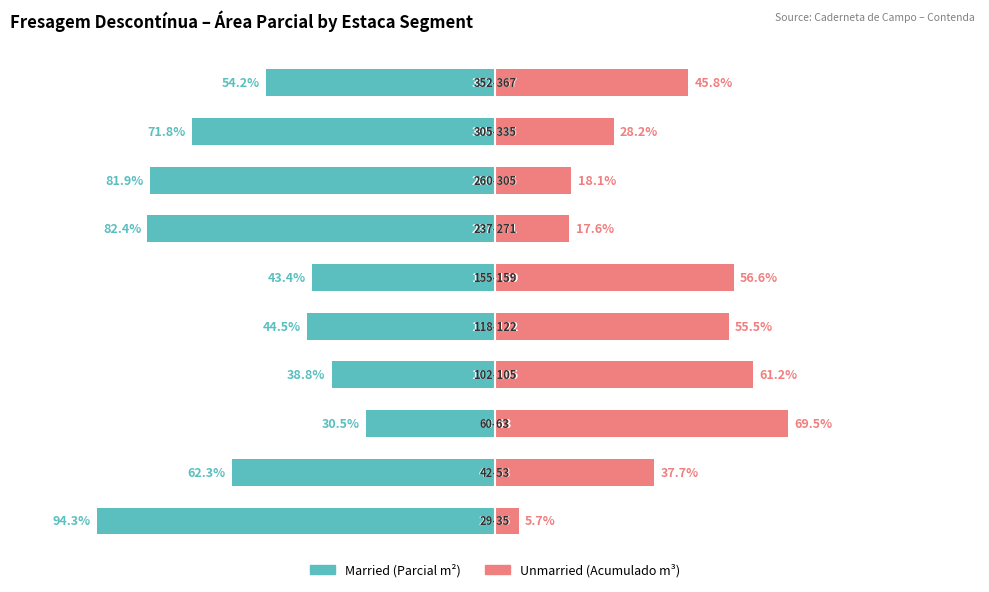

Which series has the largest total across all categories?

Unmarried